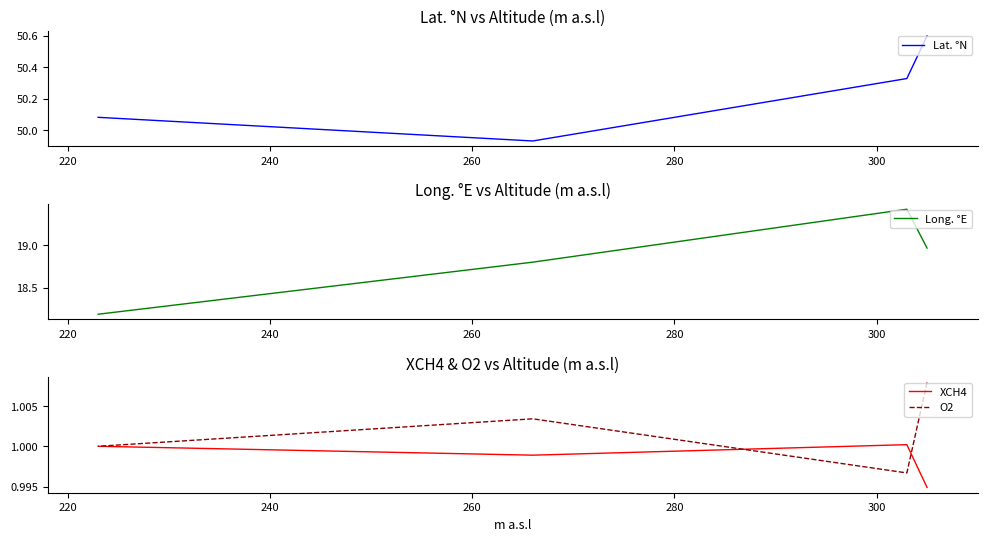

True or false: Lat. °N and XCH4 intersect in this chart.

False